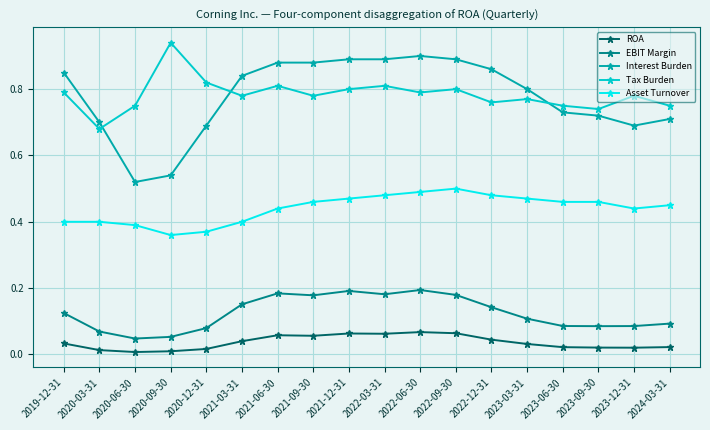

Which category has the highest value in the Interest Burden series?

2022-06-30